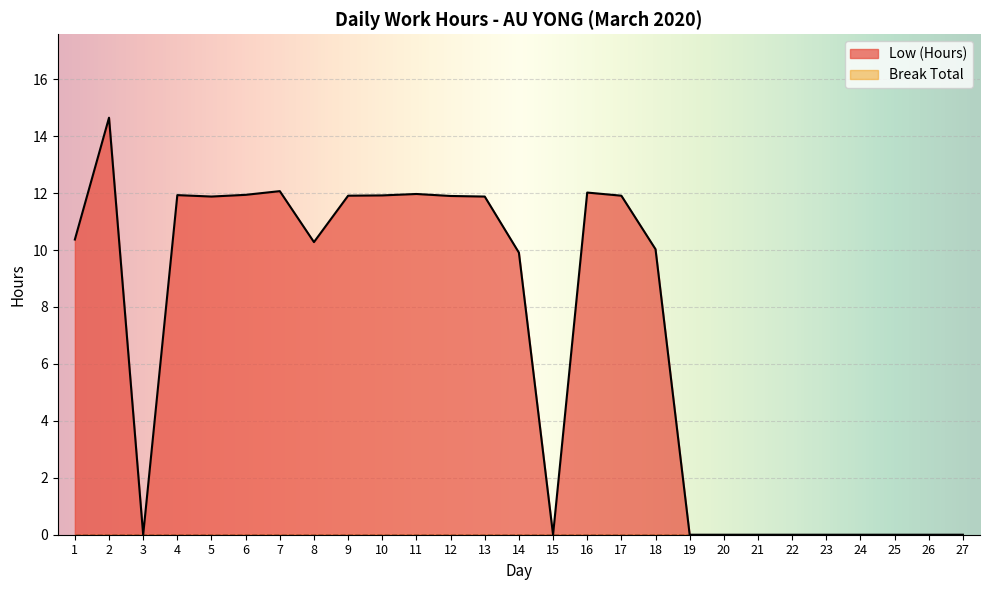

At which label is the value closest to 7?

14